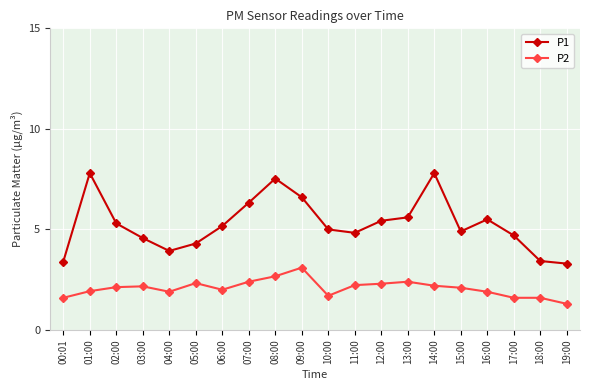

At which category does the chart reach its minimum across all series?

19:00